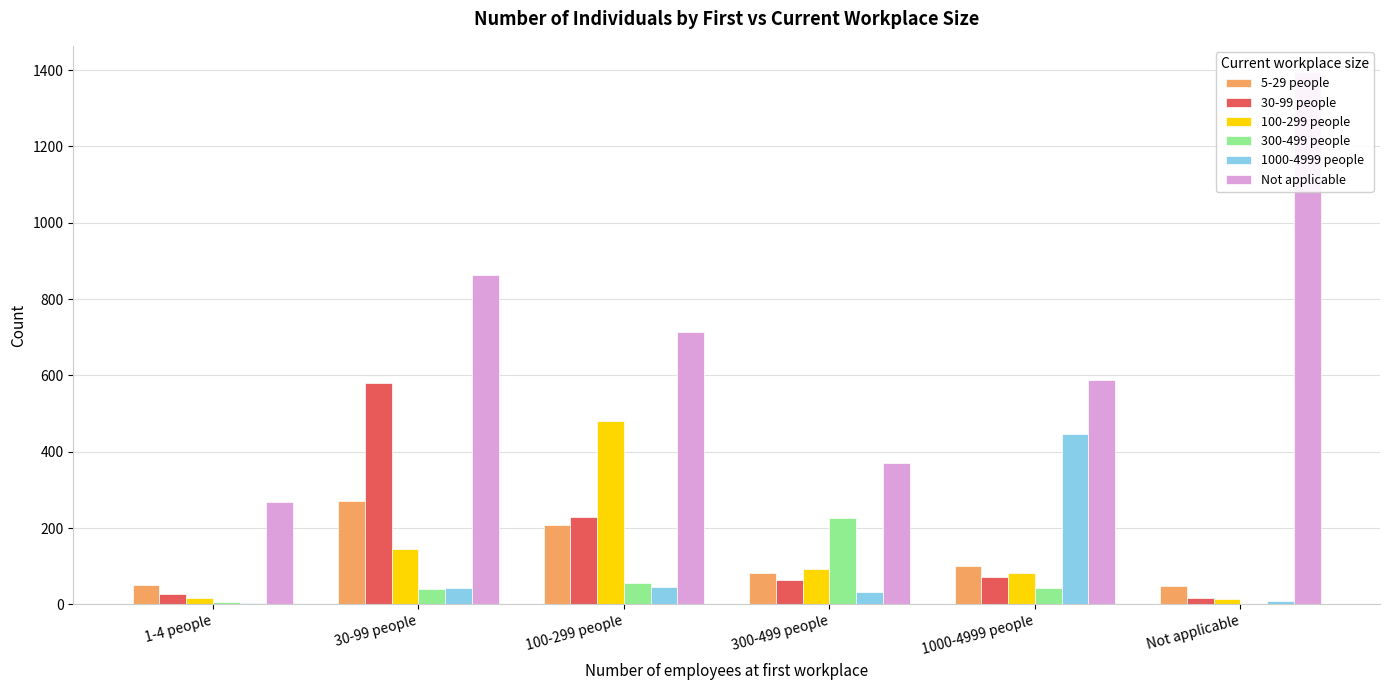

Where is 5-29 people nearest to the value 160?

100-299 people